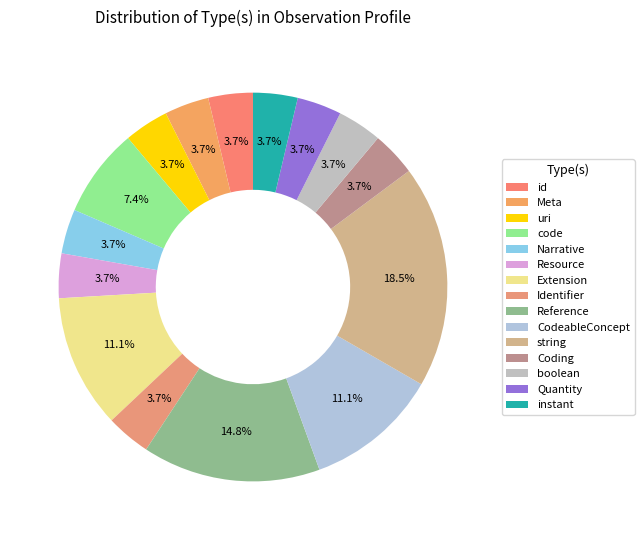

Which category has the biggest portion of the pie?

string